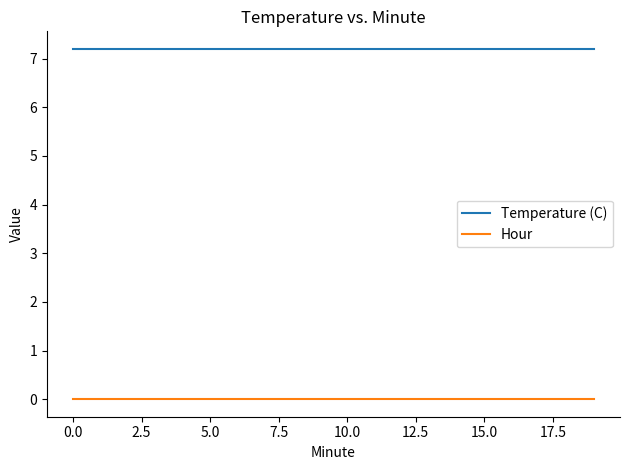

What are all the series names shown in the legend?

Temperature (C), Hour